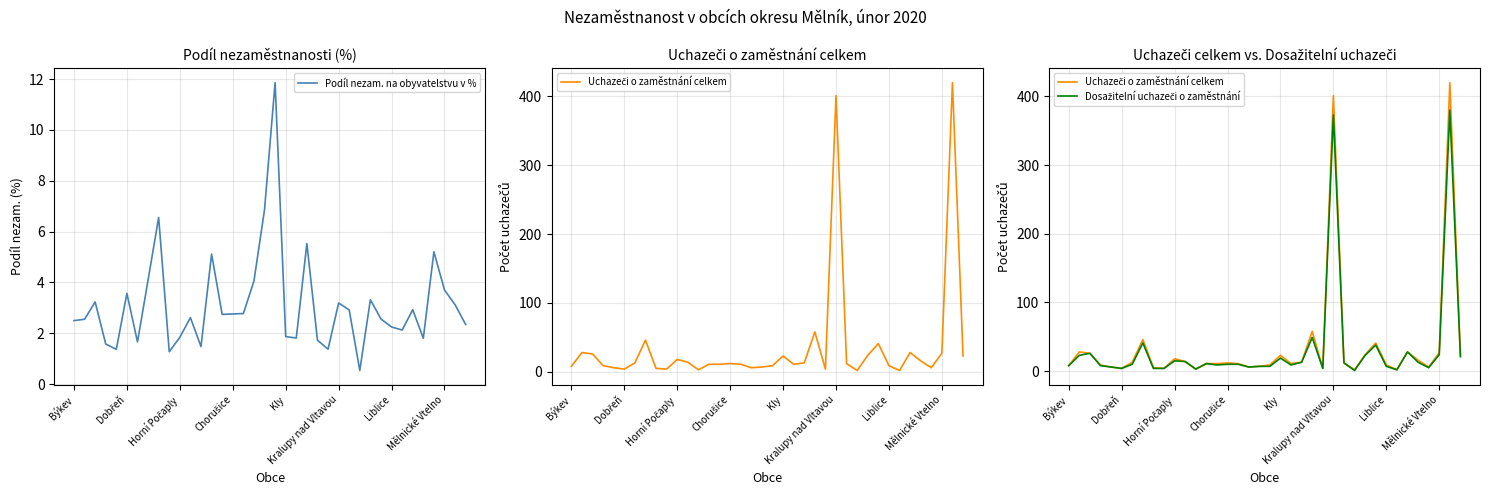

Between 11 and 23, which series saw the biggest shift?

Uchazeči o zaměstnání celkem